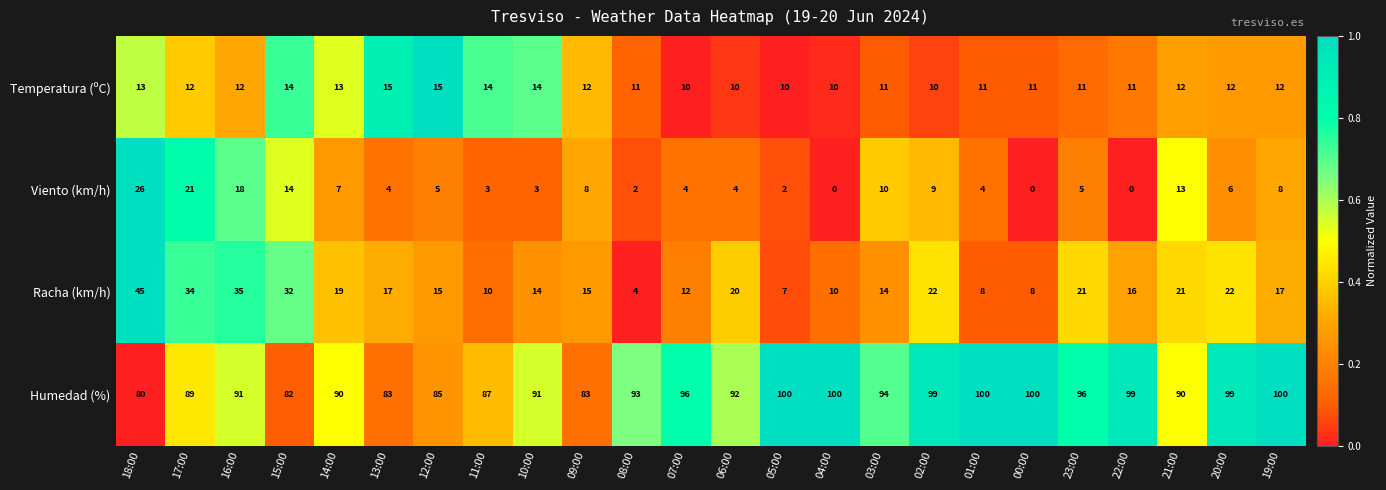

What is the difference between the maximum and minimum values in the Racha (km/h) series?

41